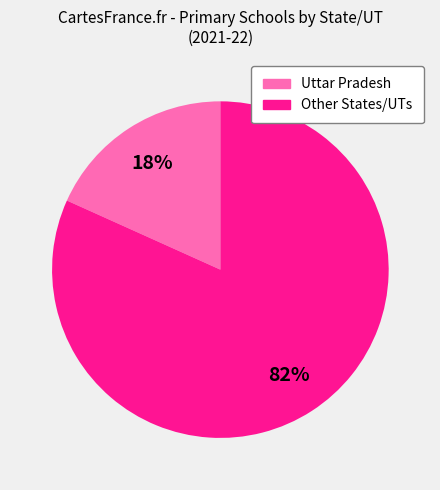

Between Other States/UTs and Uttar Pradesh, which is larger?

Other States/UTs